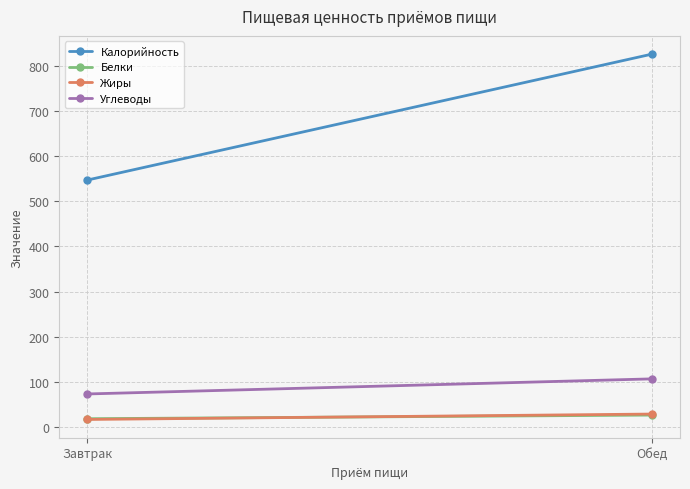

Rank the series by their maximum value, from highest to lowest.

Калорийность, Углеводы, Жиры, Белки